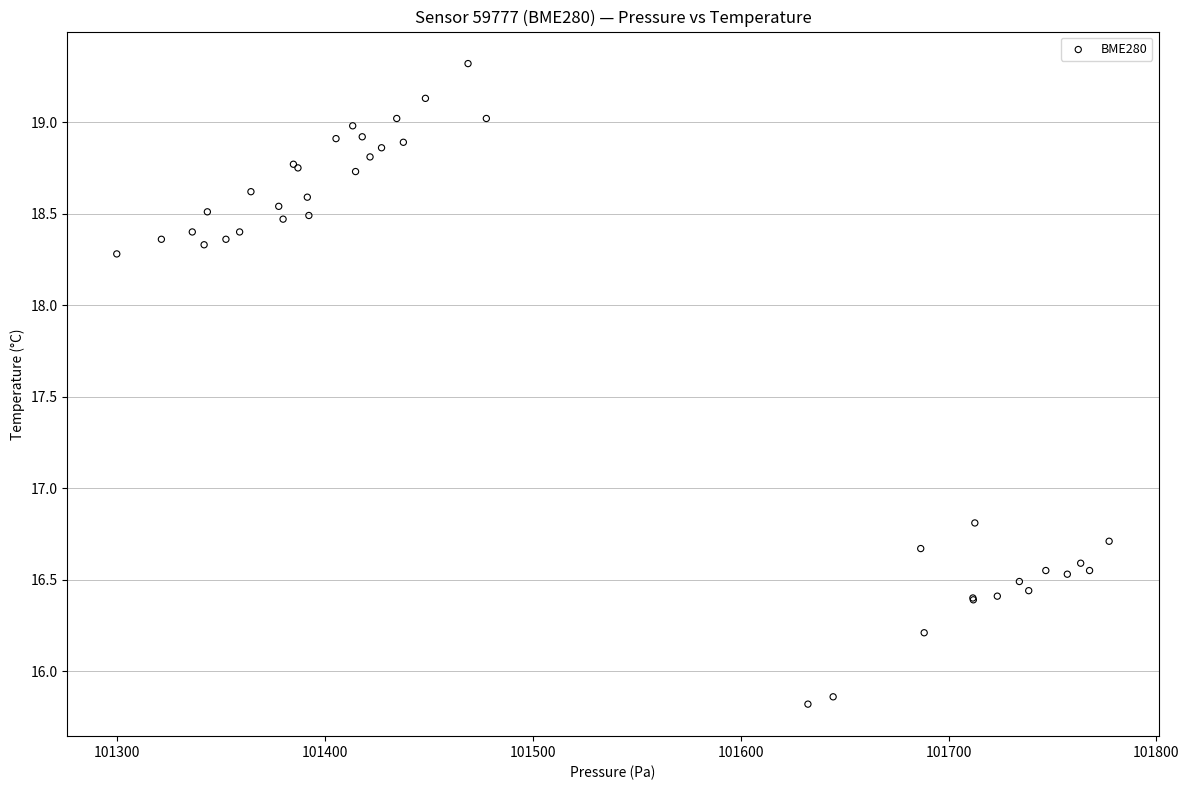

What Y value in the scatter plot is closest to 17?

16.8